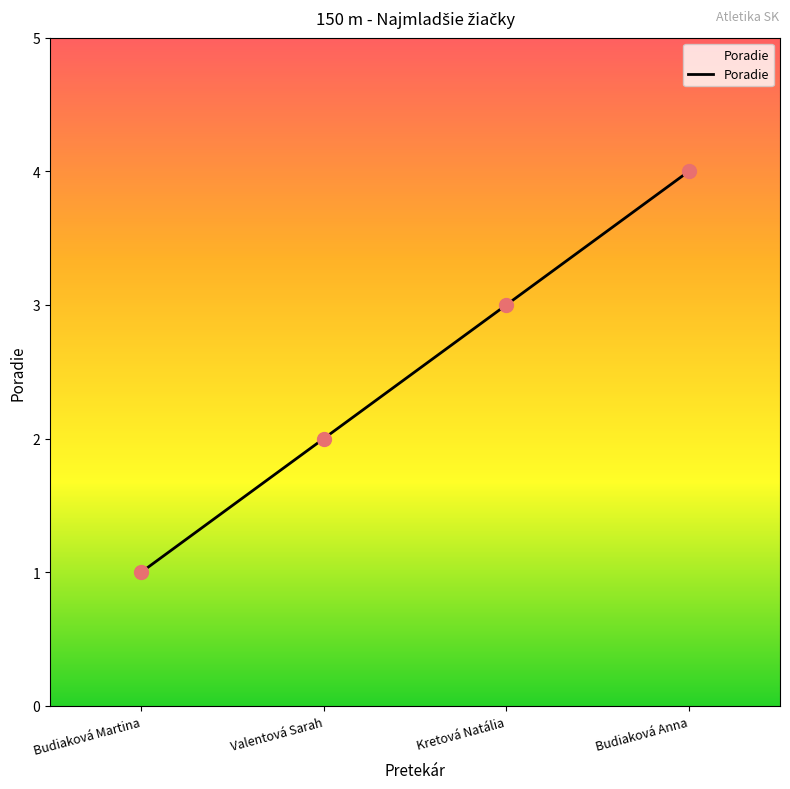

What is the change in value from Budiaková Martina to Valentová Sarah?

+1